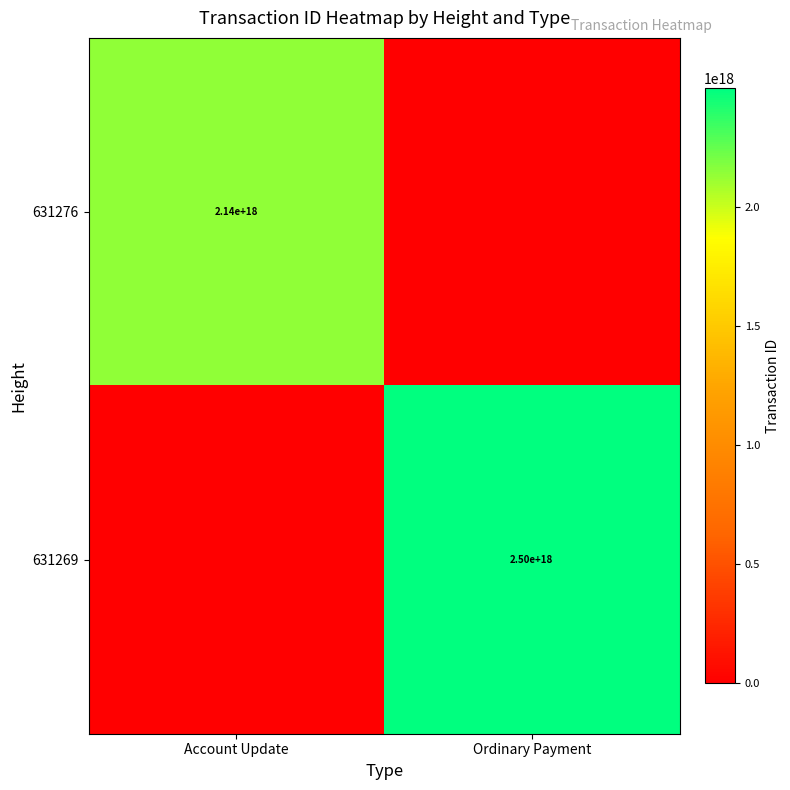

At which category is the sum across all series the highest?

Ordinary Payment